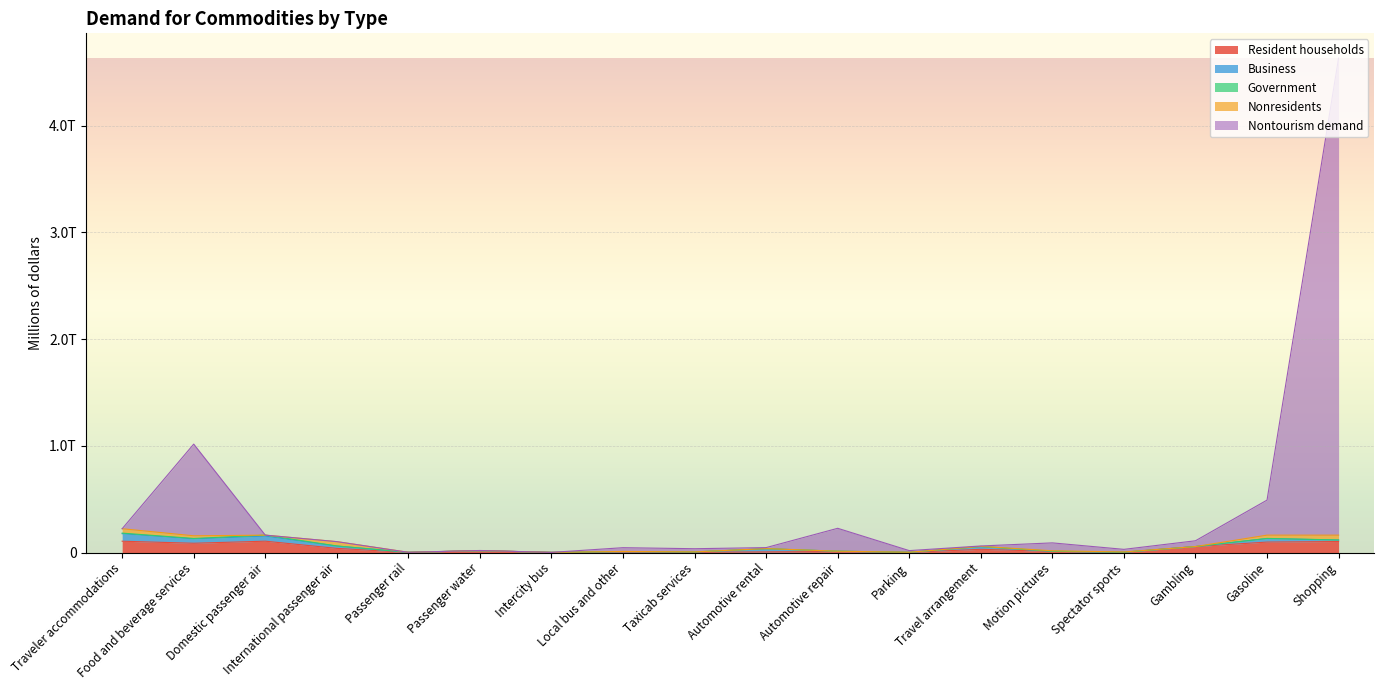

What is the spread (max minus min) of values at Parking?

15044